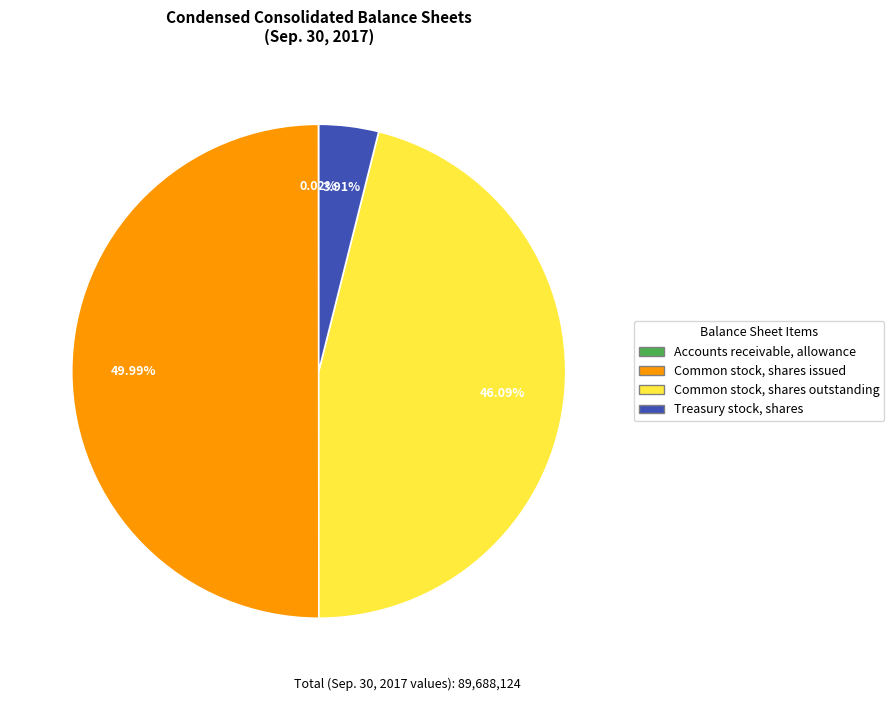

Which category has the biggest portion of the pie?

Common stock, shares issued